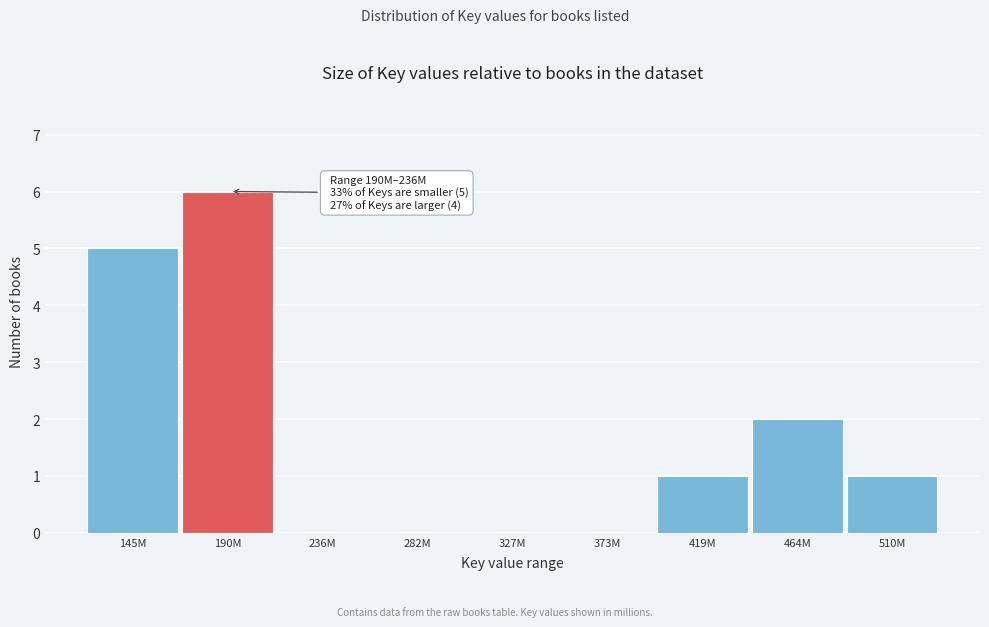

Reading left to right, what are all the values shown in this chart?

145M=5	190M=6	236M=0	282M=0	327M=0	373M=0	419M=1	464M=2	510M=1